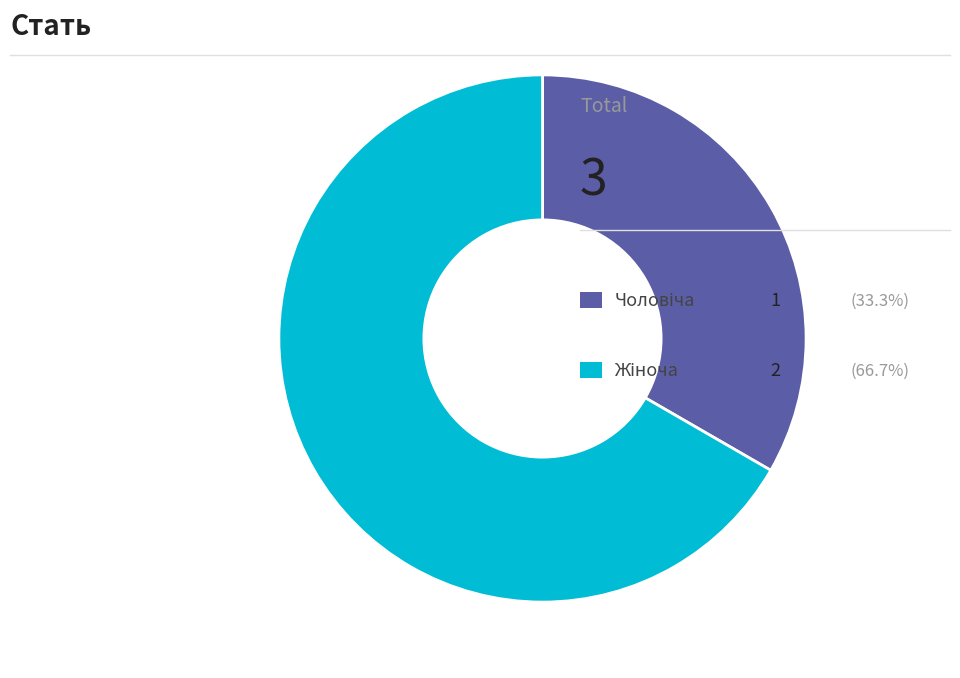

Count the number of slices in the pie.

2